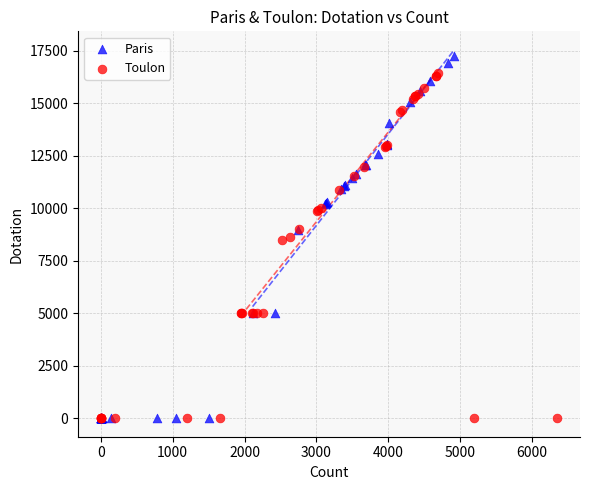

Which series has the largest Y range (max minus min)?

Paris